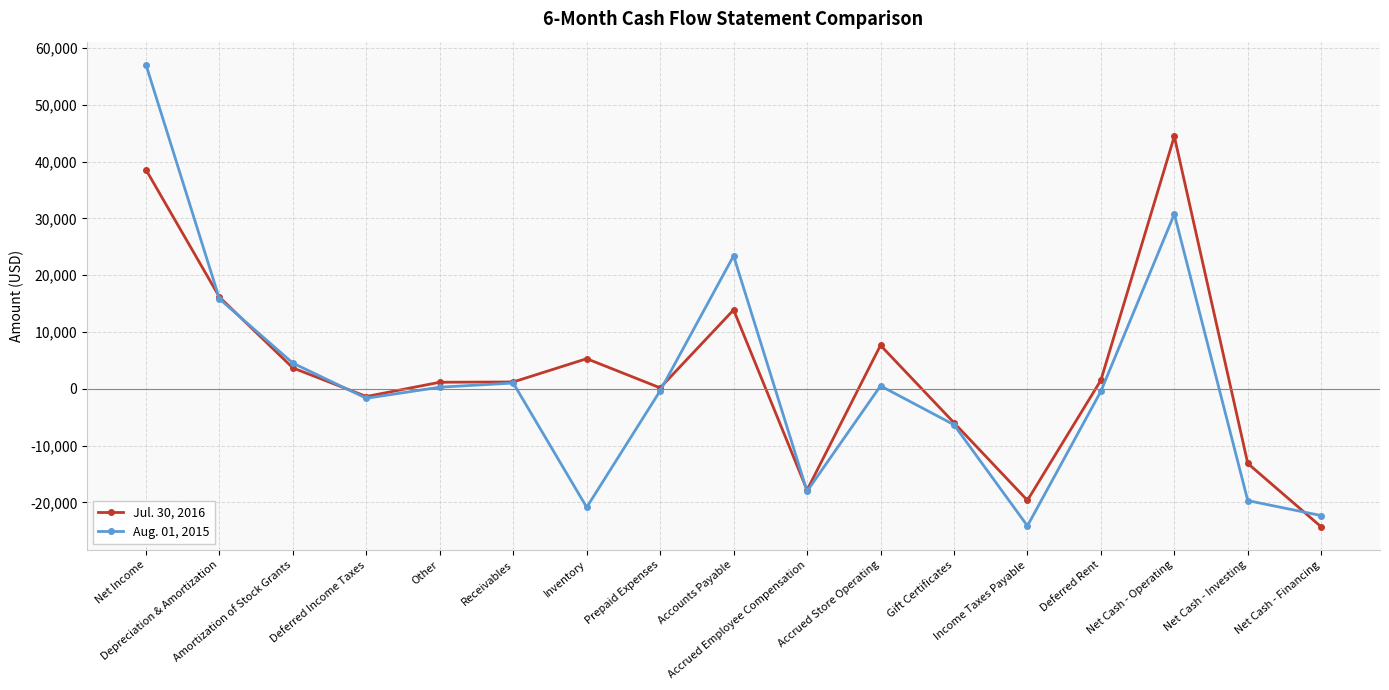

How many data points in Aug. 01, 2015 are above -352?

8